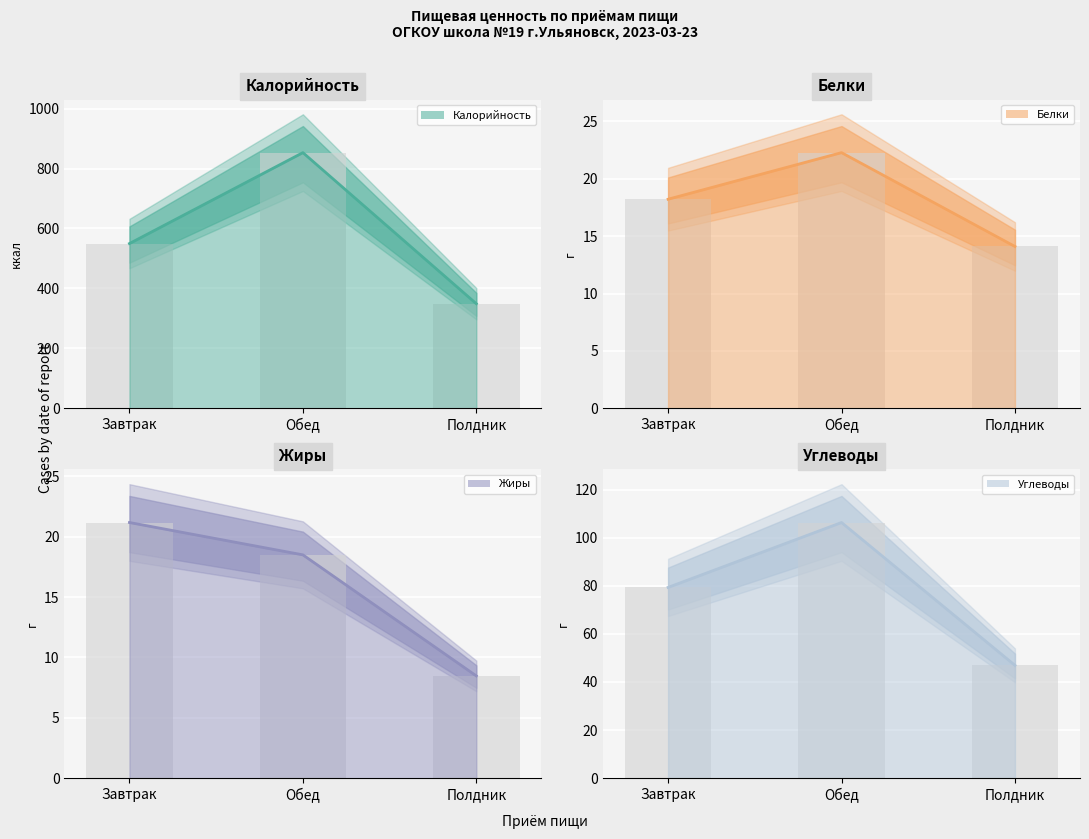

Reading left to right, extract all data points from this chart.

Калорийность: 549.7	853.0	348.8
Белки: 18.2	22.3	14.1
Жиры: 21.2	18.5	8.5
Углеводы: 79.3	106.3	46.9